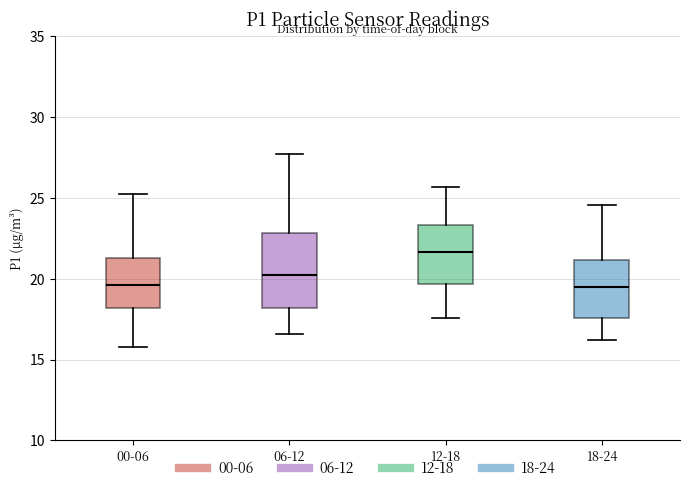

Where does the upper whisker of the box for 12-18 end on the y-axis? The values are not printed on the chart, so give them approximately, as read against the axis.

25.5